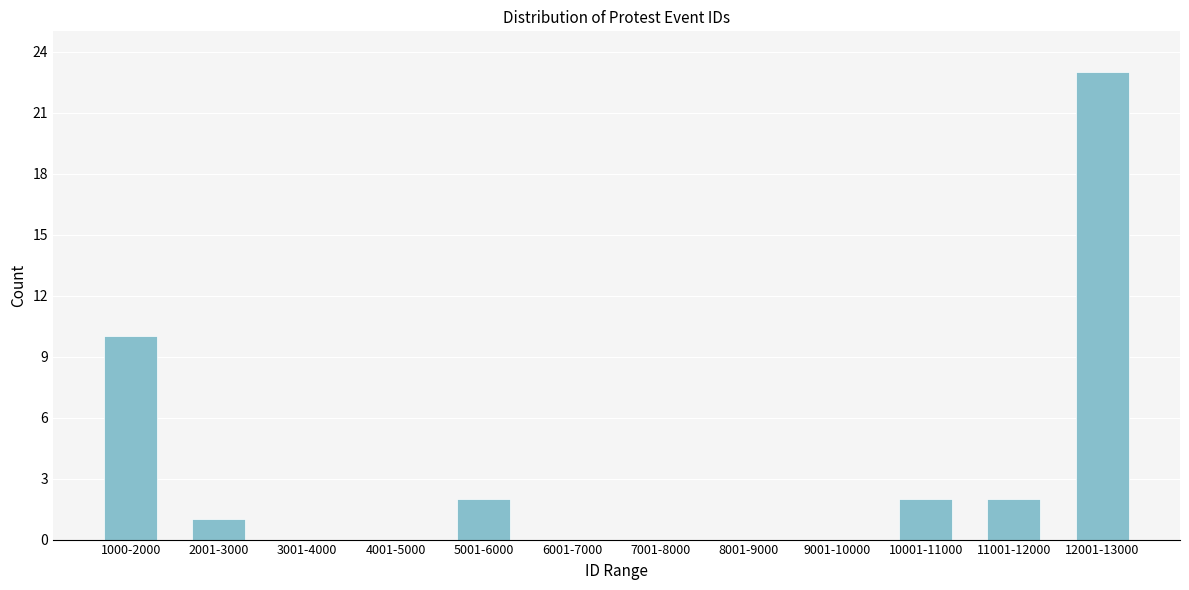

Reading left to right, extract all data points from this chart.

1000-2000=10	2001-3000=1	3001-4000=0	4001-5000=0	5001-6000=2	6001-7000=0	7001-8000=0	8001-9000=0	9001-10000=0	10001-11000=2	11001-12000=2	12001-13000=23